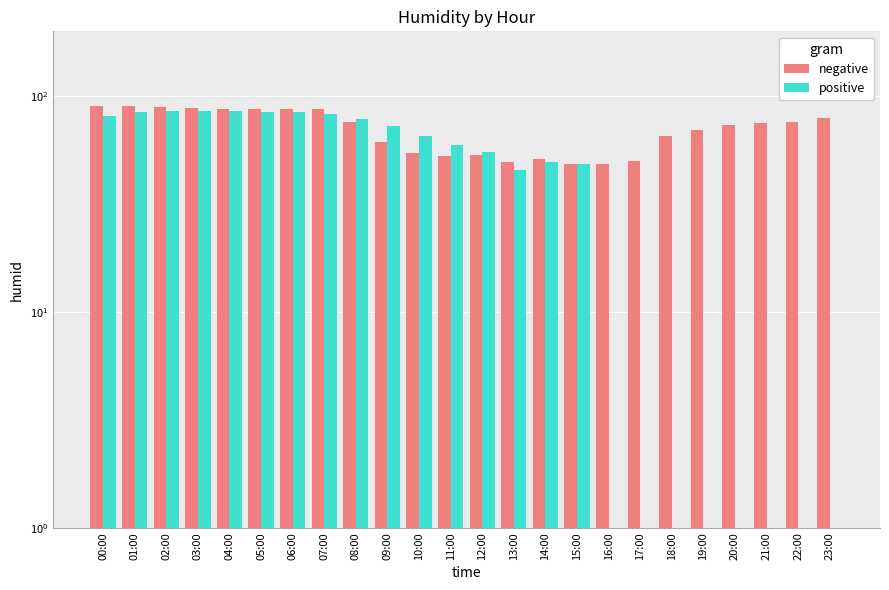

What is the difference between the maximum and minimum values in the positive series?

85.7